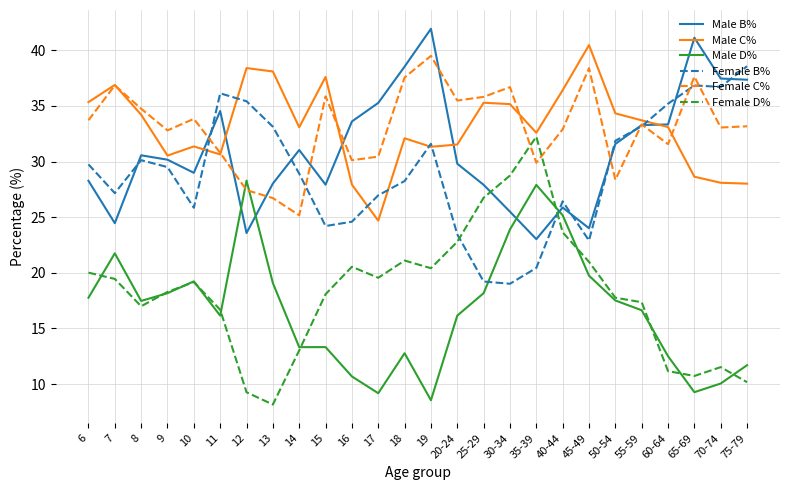

What position from the left is 50-54?

21